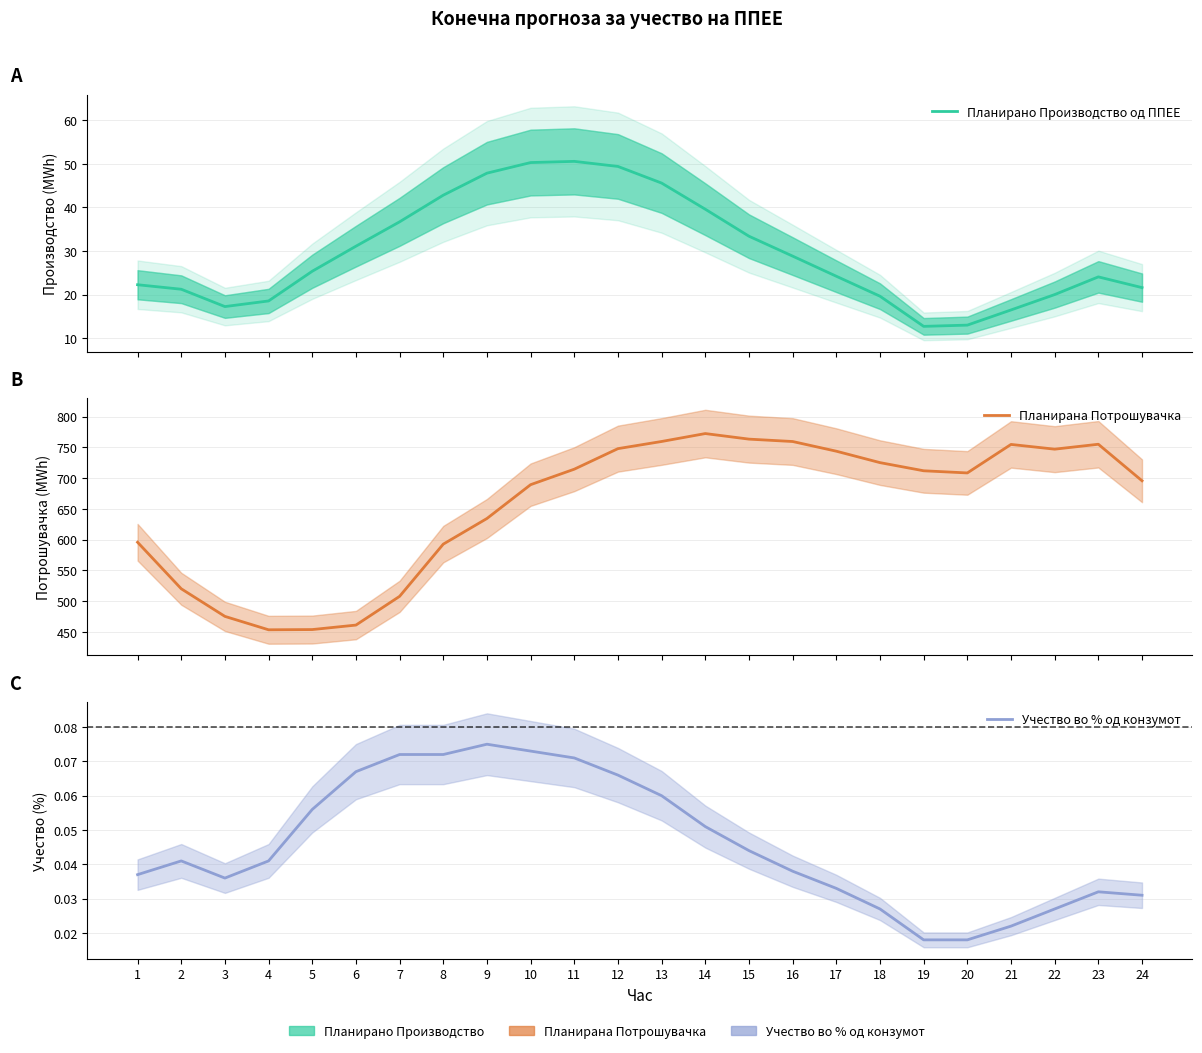

How many categories are shown in the chart?

24